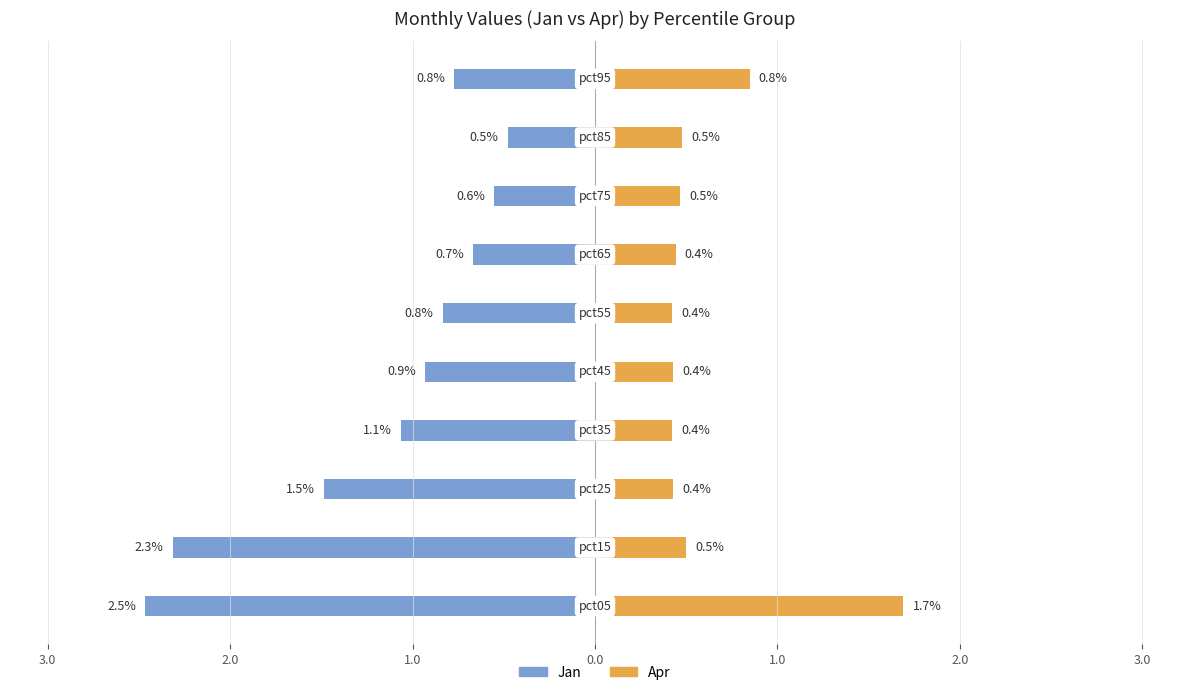

Reading left to right, what are all the values shown in this chart?

Jan: -2.5	-2.3	-1.5	-1.1	-0.9	-0.8	-0.7	-0.6	-0.5	-0.8
Apr: 1.7	0.5	0.4	0.4	0.4	0.4	0.4	0.5	0.5	0.8